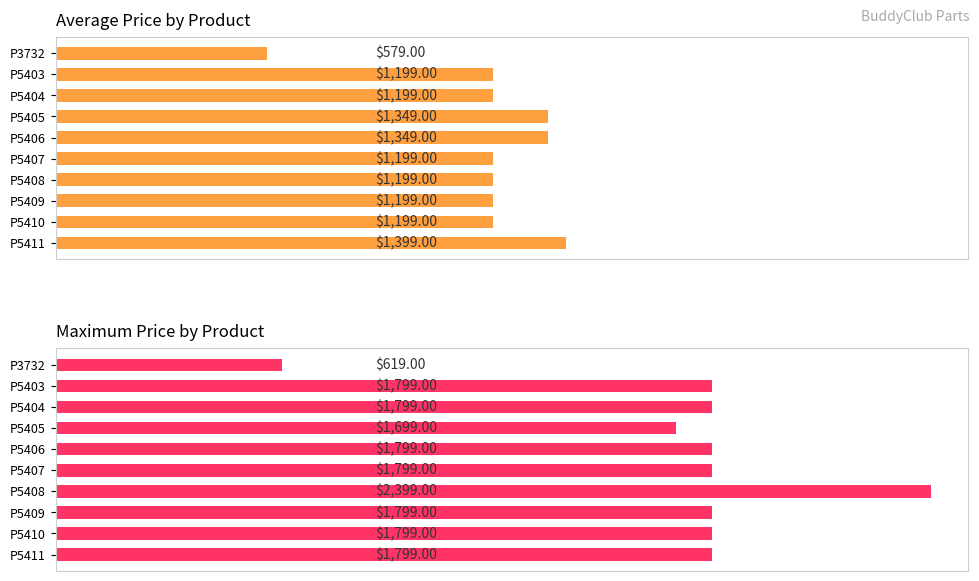

How many data points in Average Price are less than 1199?

1